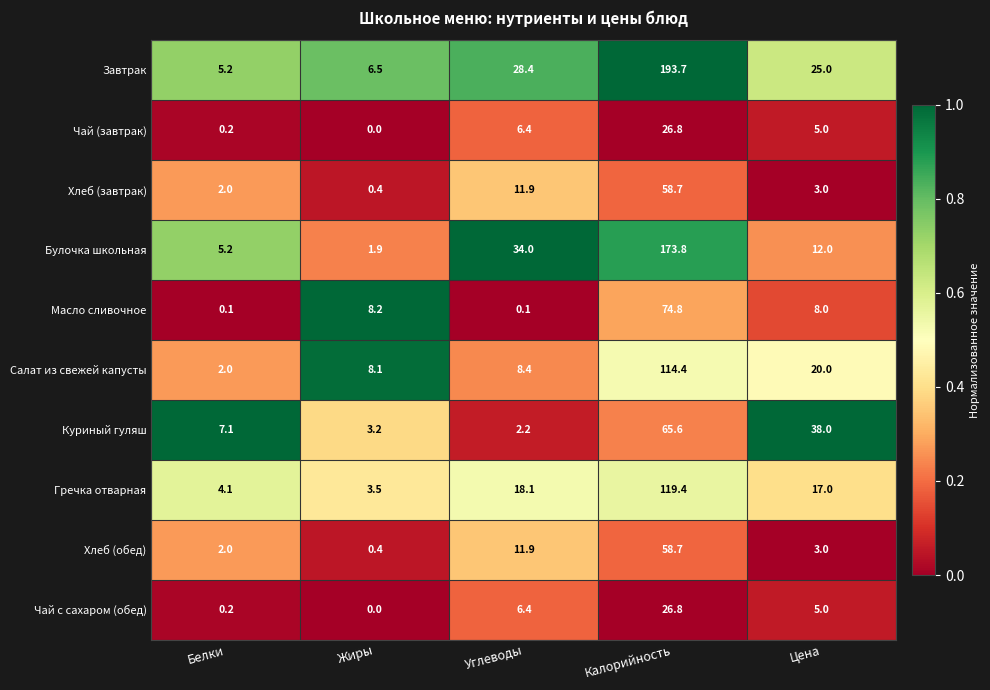

Read the Чай (завтрак) value at Калорийность.

26.8